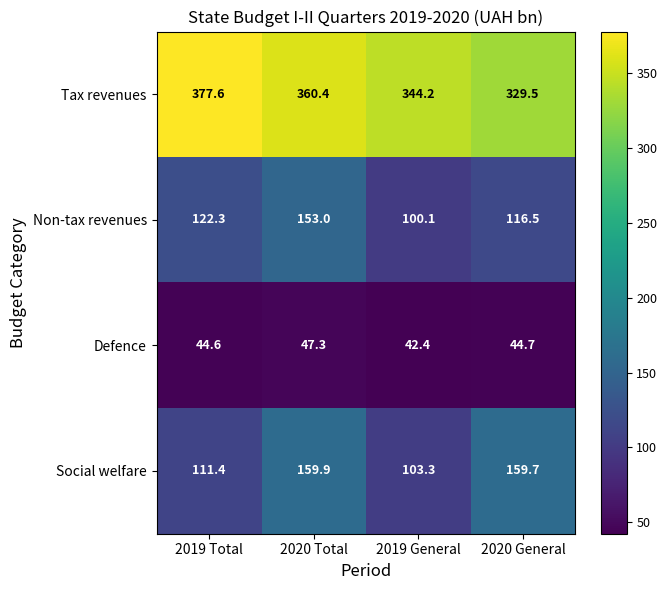

At which label does Defence reach its peak?

2020 Total